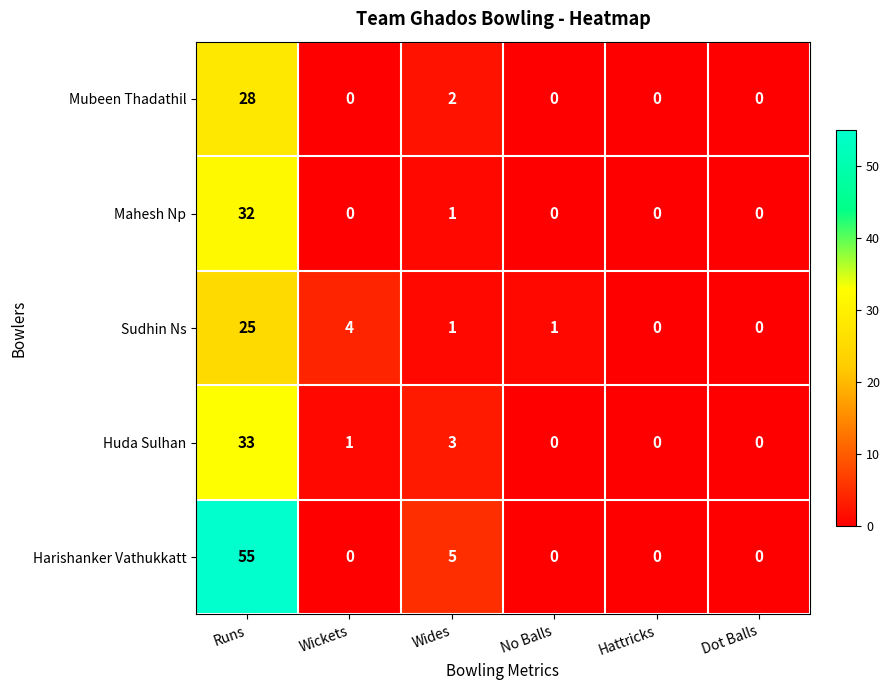

Reading left to right, extract all data points from this chart.

Mubeen Thadathil: Runs=28	Wickets=0	Wides=2	No Balls=0	Hattricks=0	Dot Balls=0
Mahesh Np: Runs=32	Wickets=0	Wides=1	No Balls=0	Hattricks=0	Dot Balls=0
Sudhin Ns: Runs=25	Wickets=4	Wides=1	No Balls=1	Hattricks=0	Dot Balls=0
Huda Sulhan: Runs=33	Wickets=1	Wides=3	No Balls=0	Hattricks=0	Dot Balls=0
Harishanker Vathukkatt: Runs=55	Wickets=0	Wides=5	No Balls=0	Hattricks=0	Dot Balls=0